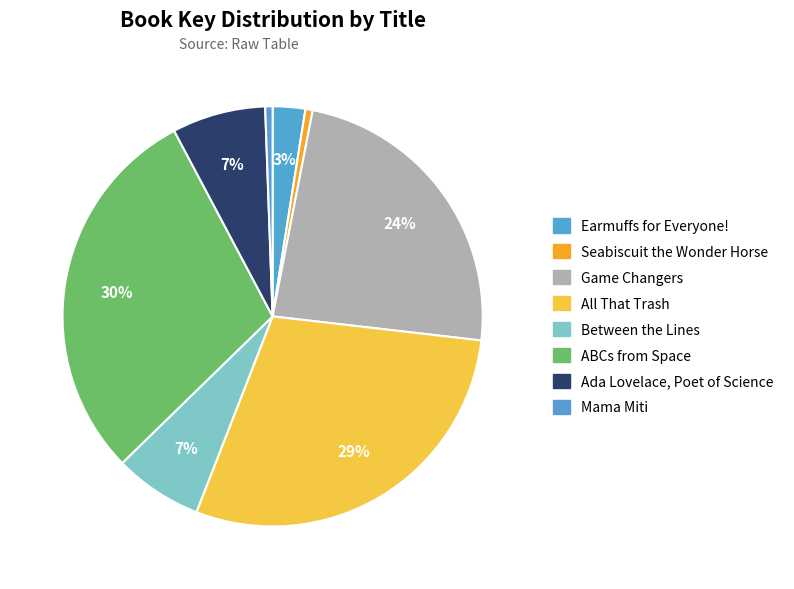

To the nearest percent, what portion does Between the Lines represent?

7%